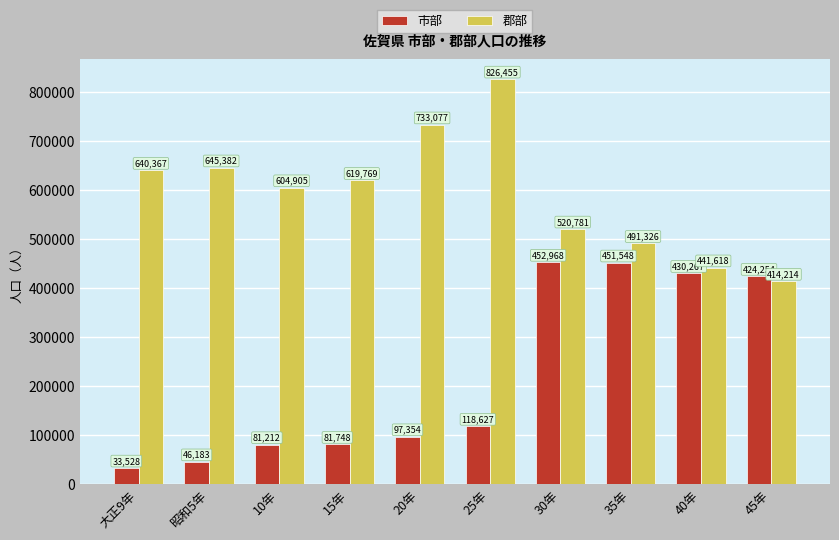

How many values in the 市部 series are below 118627?

5